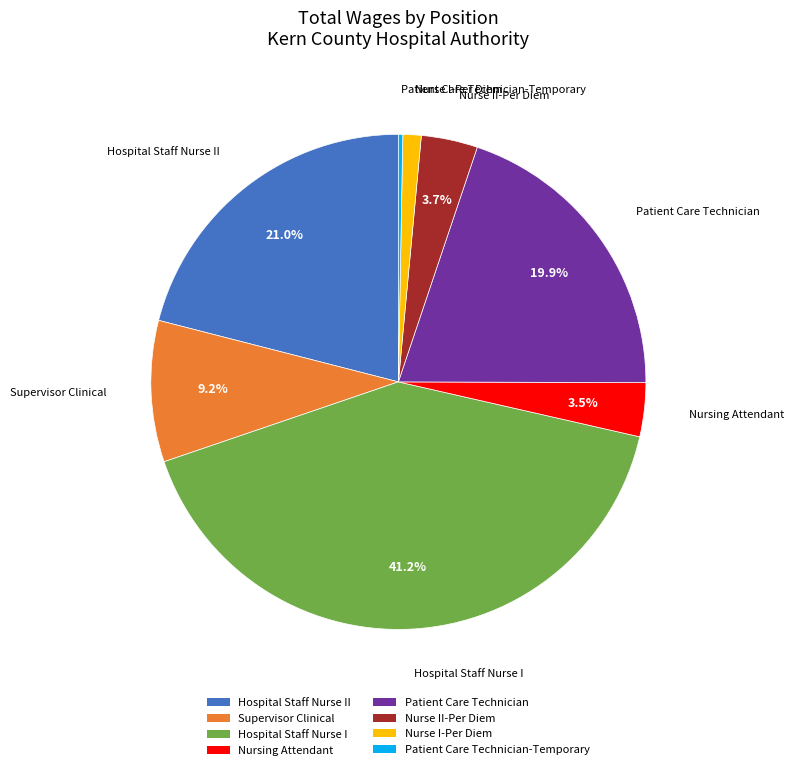

To the nearest percent, what is the average slice percentage?

12%